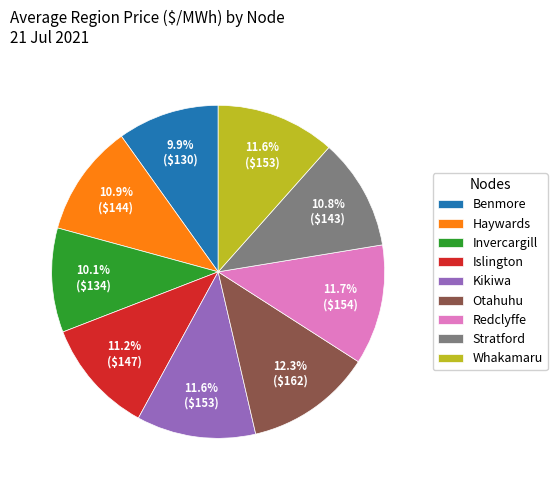

What is the ratio of the value at Haywards to the value at Redclyffe?

0.9